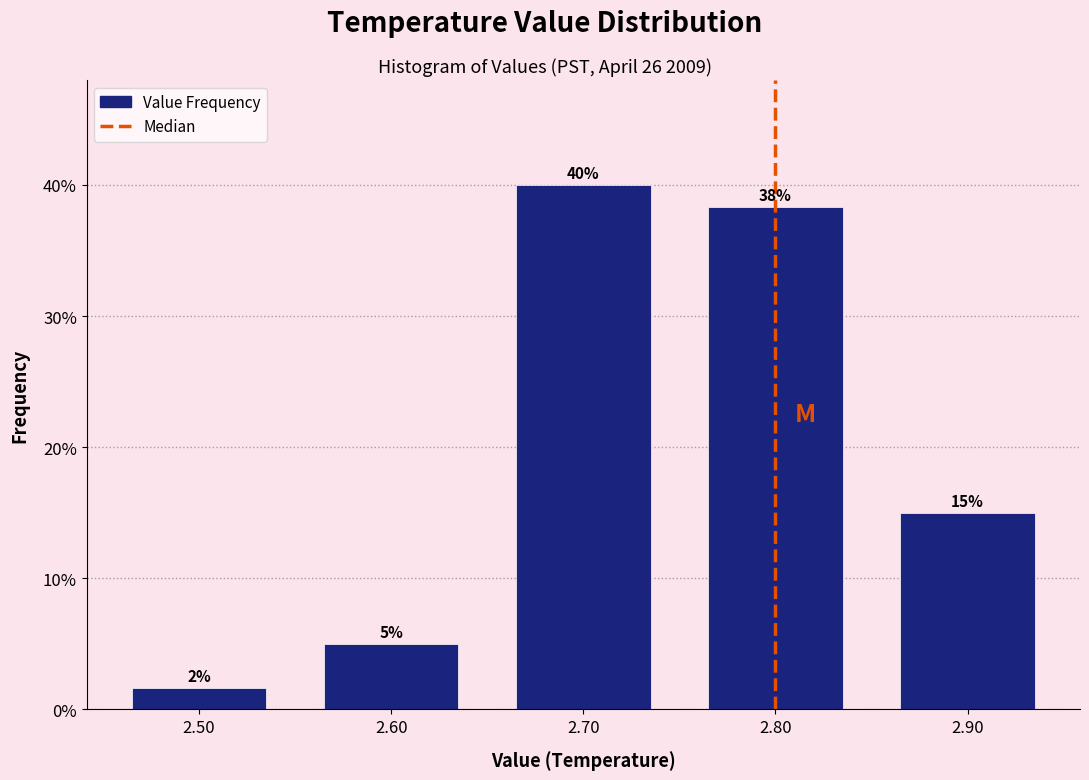

What is the difference between the maximum and second lowest values?

35.0